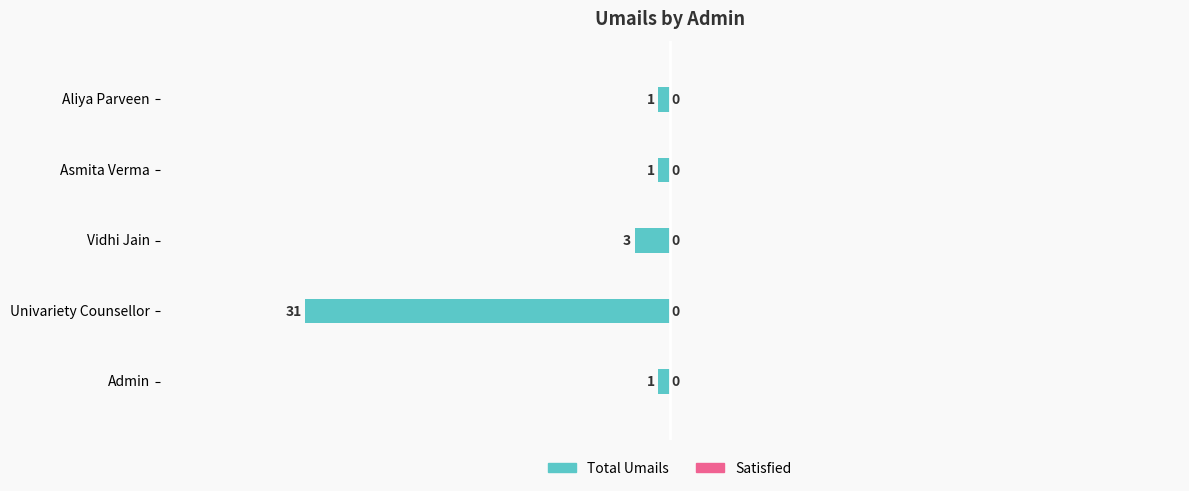

How many bars are there in total?

5